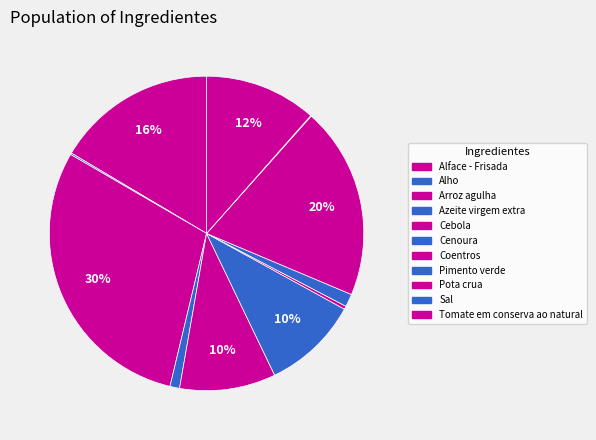

How many slices are in this pie chart?

11